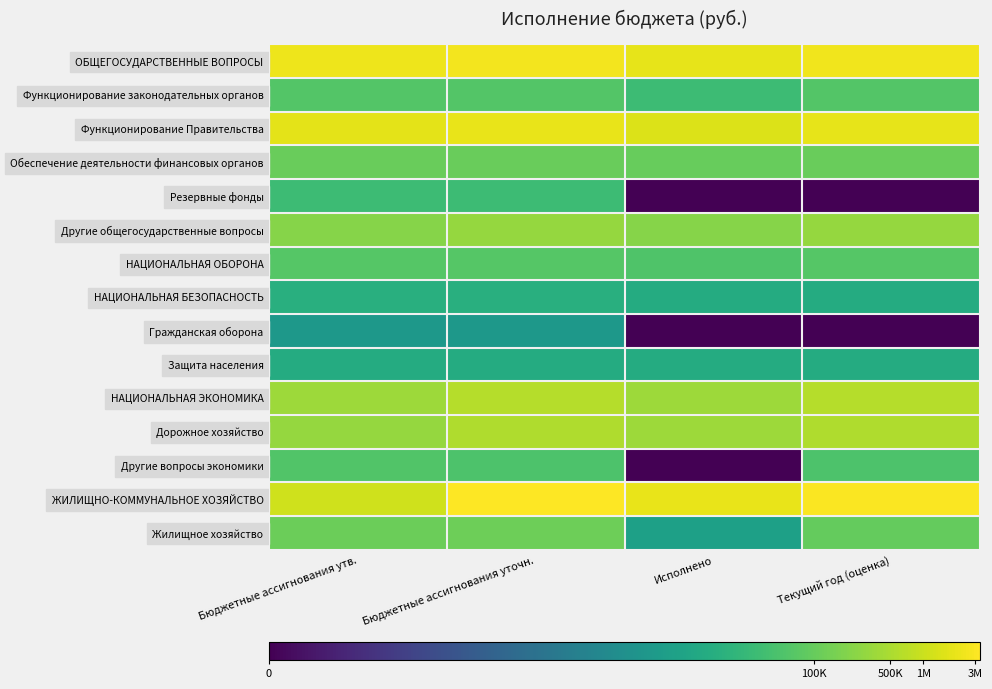

Which label corresponds to the smallest value in the chart?

Исполнено